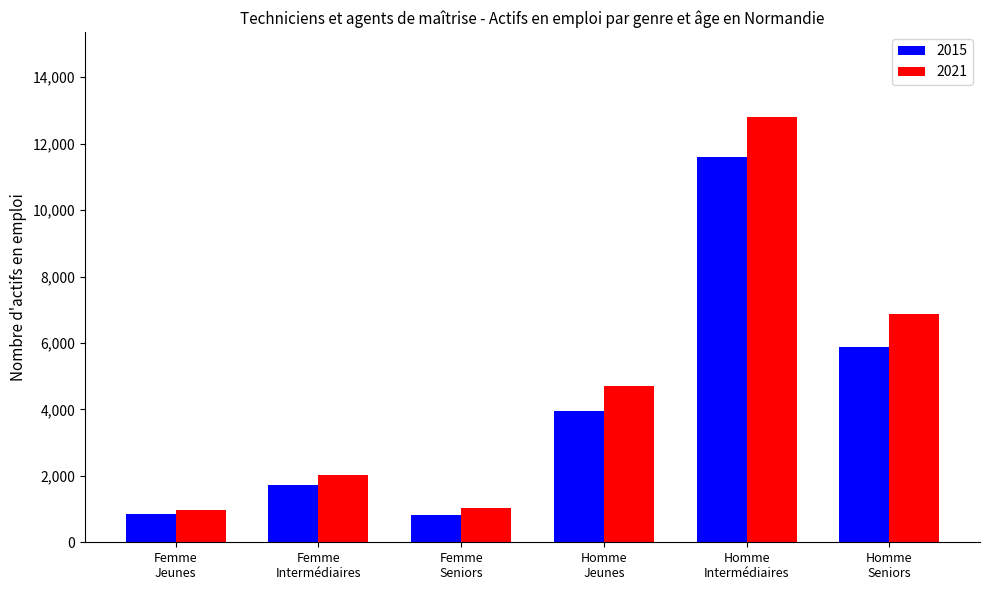

What is the minimum value for 2021?

972.5